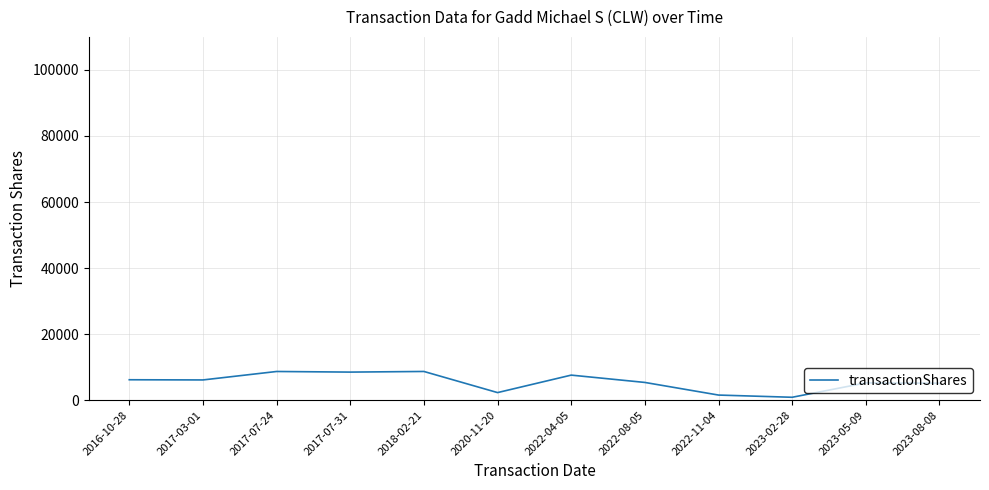

What is the approximate value at 2022-04-05, to the nearest 100?

7600